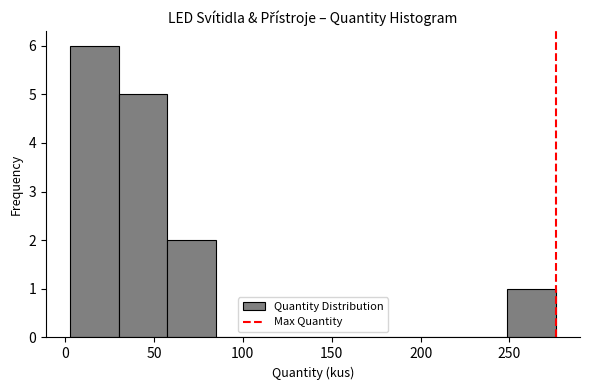

Reading left to right, transcribe this chart: for each bar, give the range it covers on the x-axis and its height. Neither the bar edges nor the heights are printed on the chart, so give them approximately, as read against the axes.

5 to 30: 6
30 to 60: 5
60 to 85: 2
85 to 110: 0
110 to 140: 0
140 to 165: 0
165 to 195: 0
195 to 220: 0
220 to 250: 0
250 to 275: 1